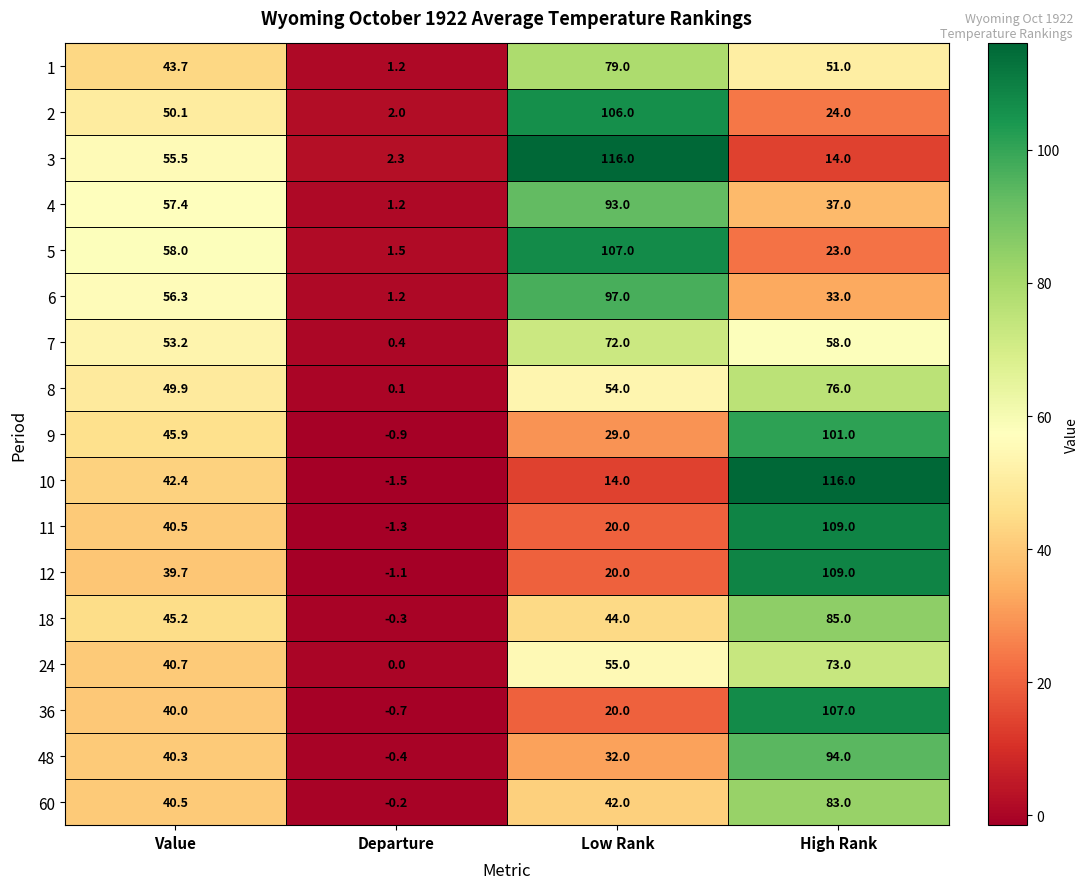

At which category is the sum across all series the highest?

High Rank